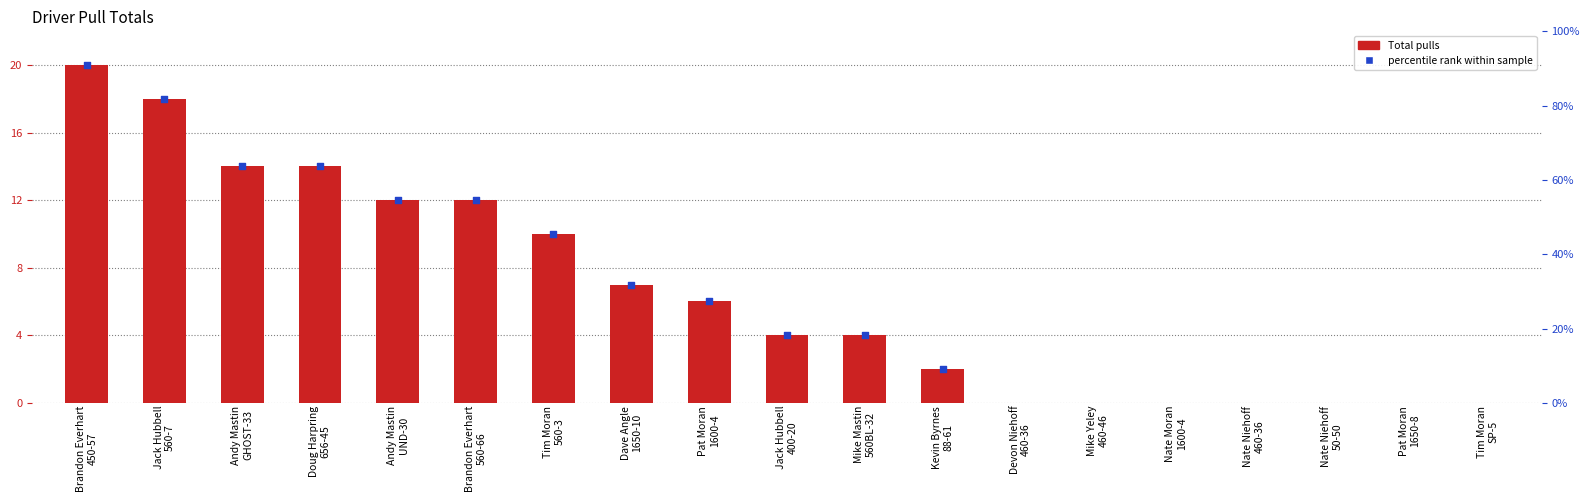

What is the ratio of the value at Brandon Everhart
560-66 to the value at Kevin Byrnes
88-61?

6.0